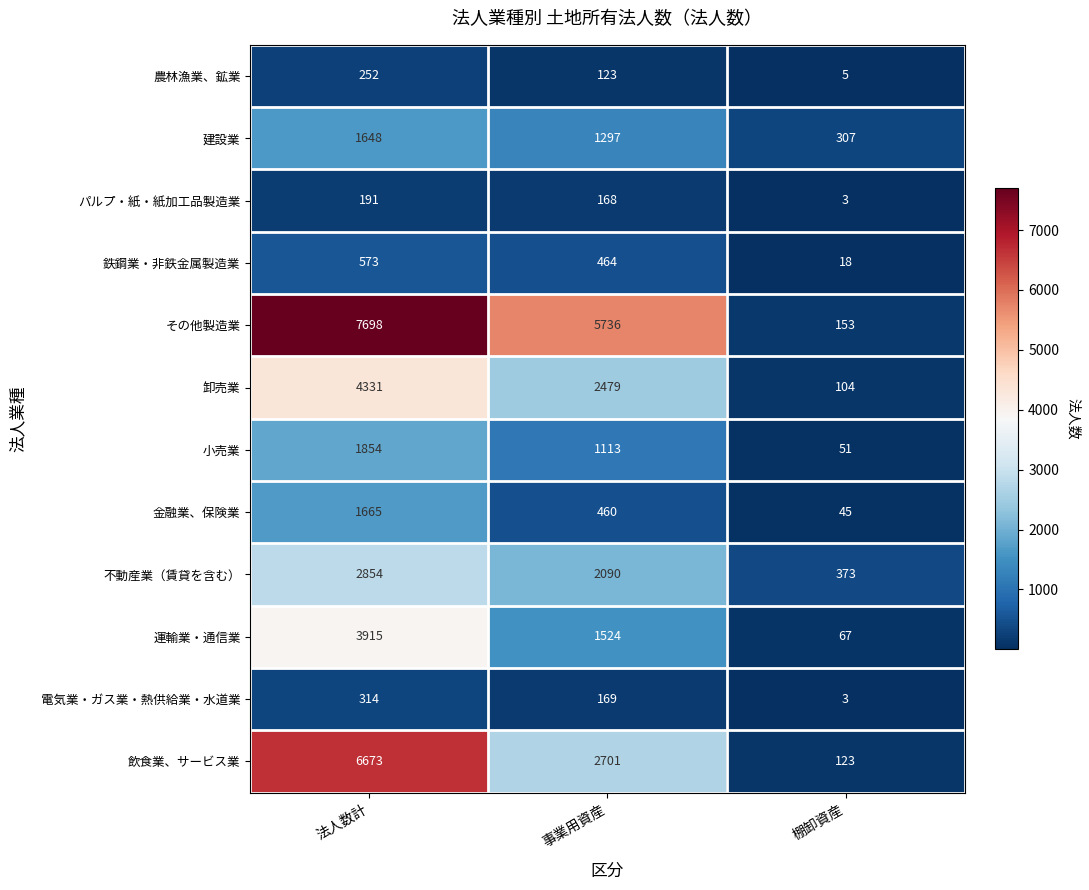

What is the total value across all series at 事業用資産?

18324